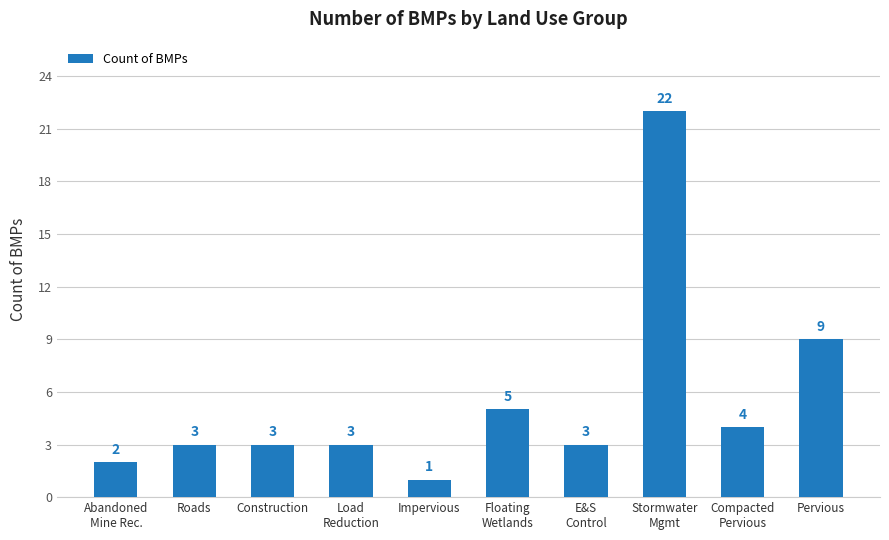

Which category has the highest value across all series?

Stormwater
Mgmt